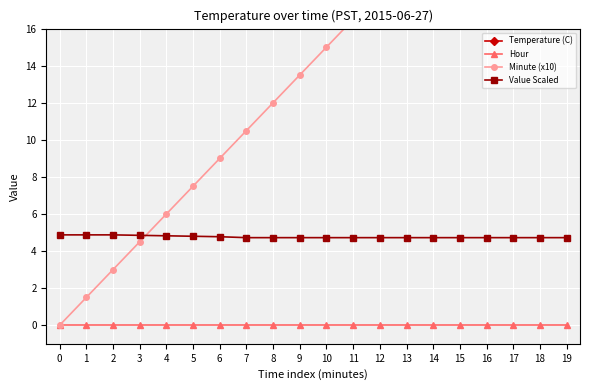

True or false: Value Scaled has more than 2 points higher than both neighbors.

False